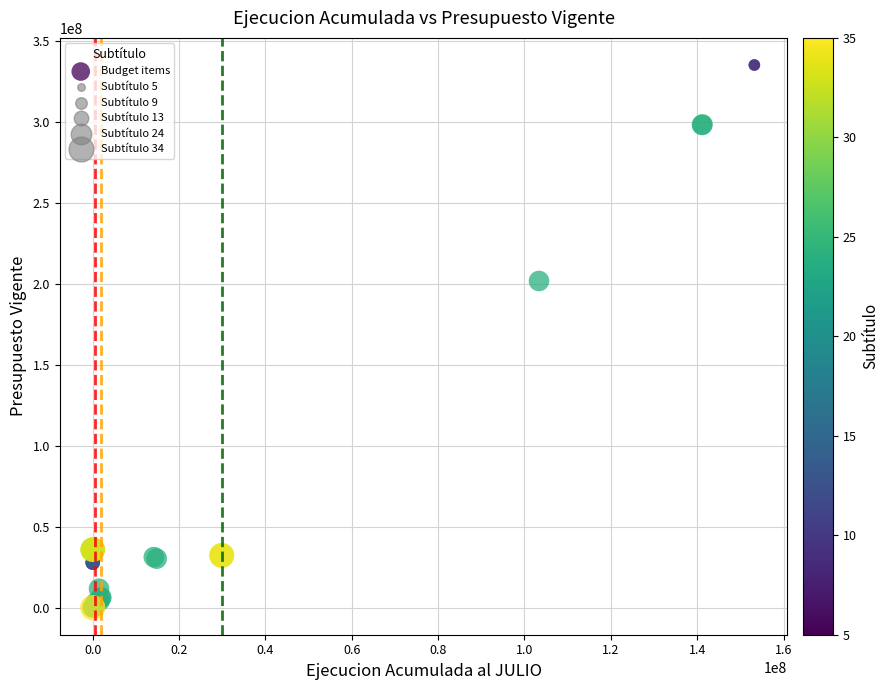

What Y value in the scatter plot is closest to 167516819?

201671808